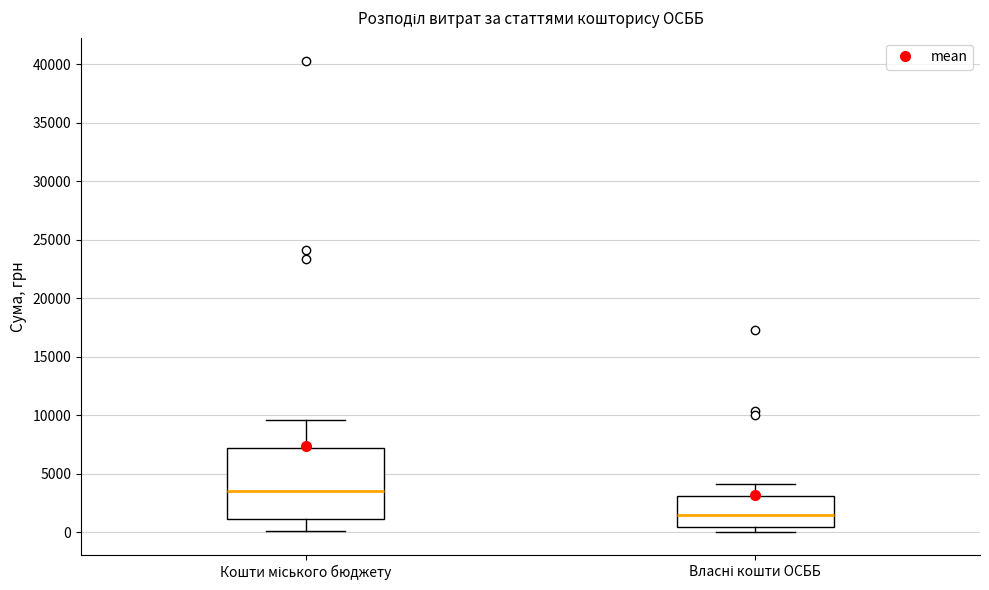

Which box is the tallest, from its lower edge to its upper edge?

Кошти міського бюджету